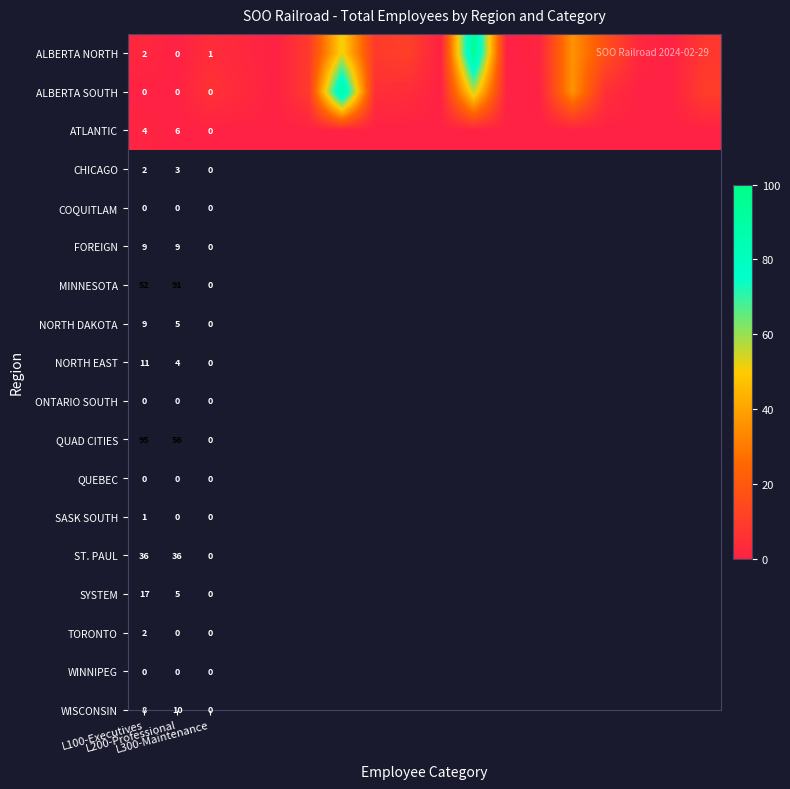

At how many categories does at least one series exceed 63?

2